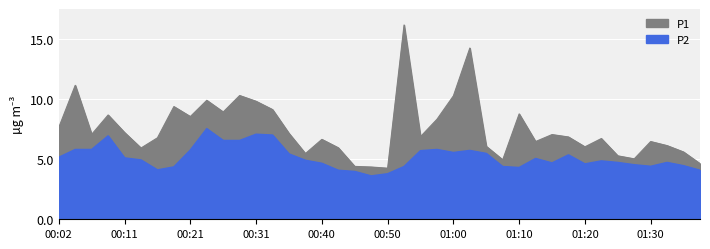

In P1, how many points are higher than both neighbors (excluding endpoints)?

12